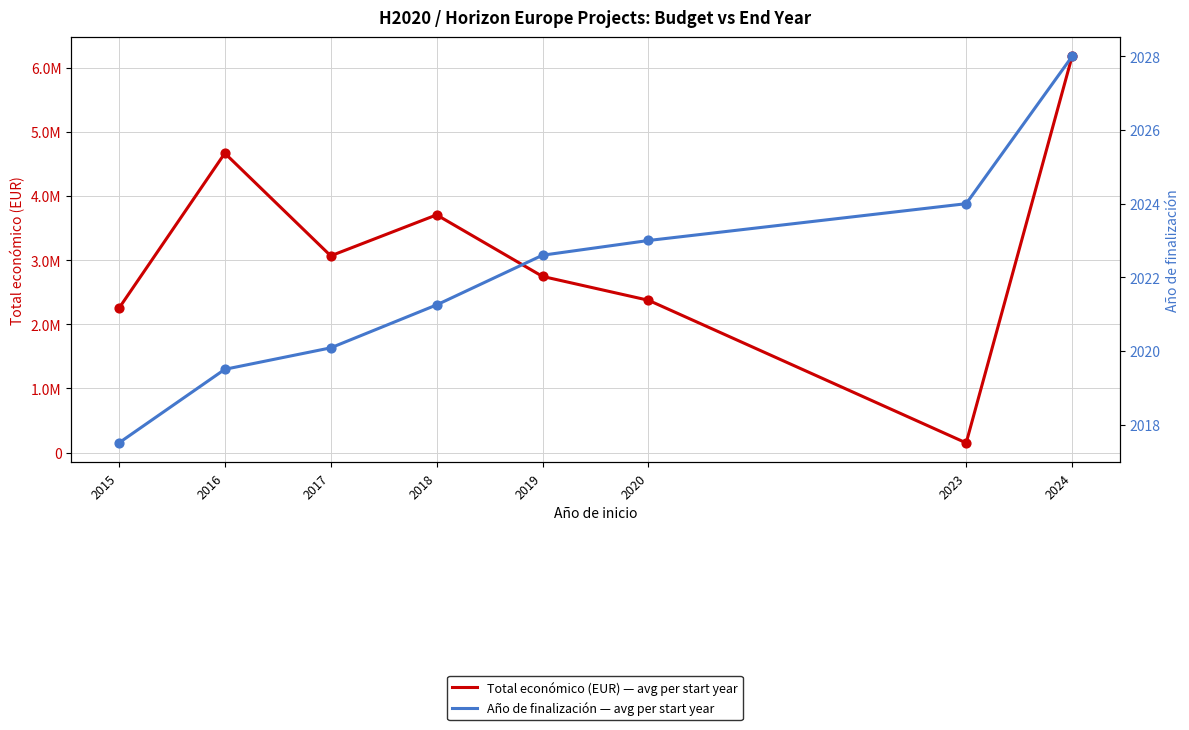

Which series has the largest total across all categories?

Total económico (EUR) — avg per start year